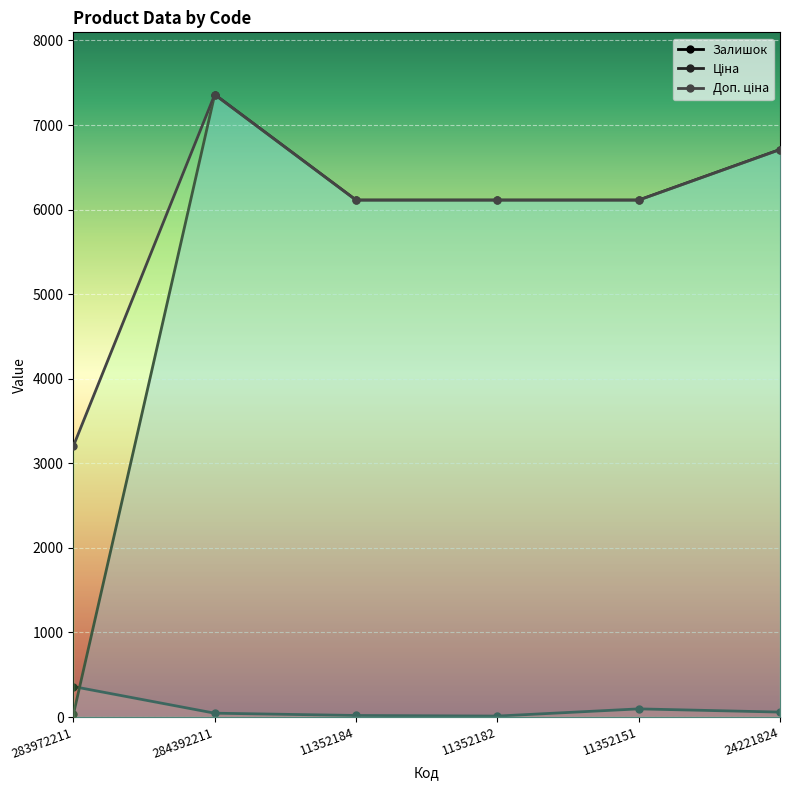

How many lines are shown in the chart?

3